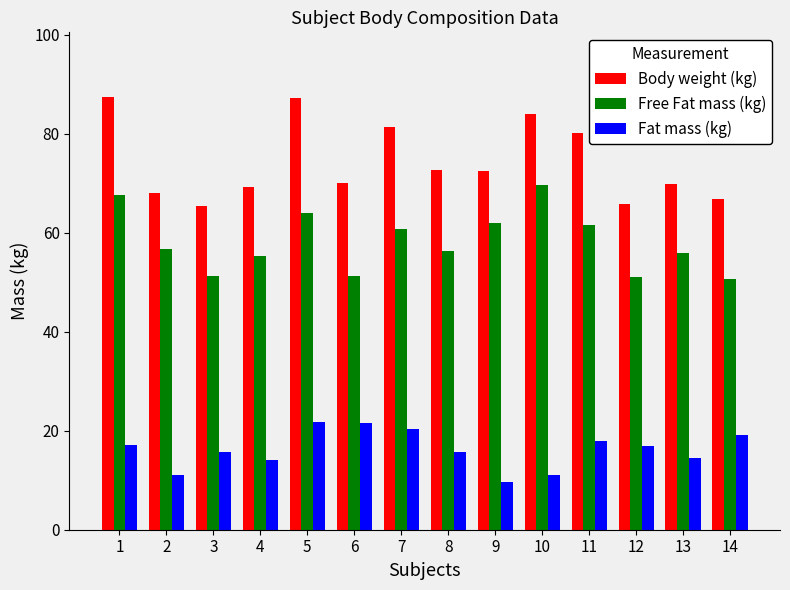

The Fat mass (kg) series shows 21.8 at 5. True or false?

True